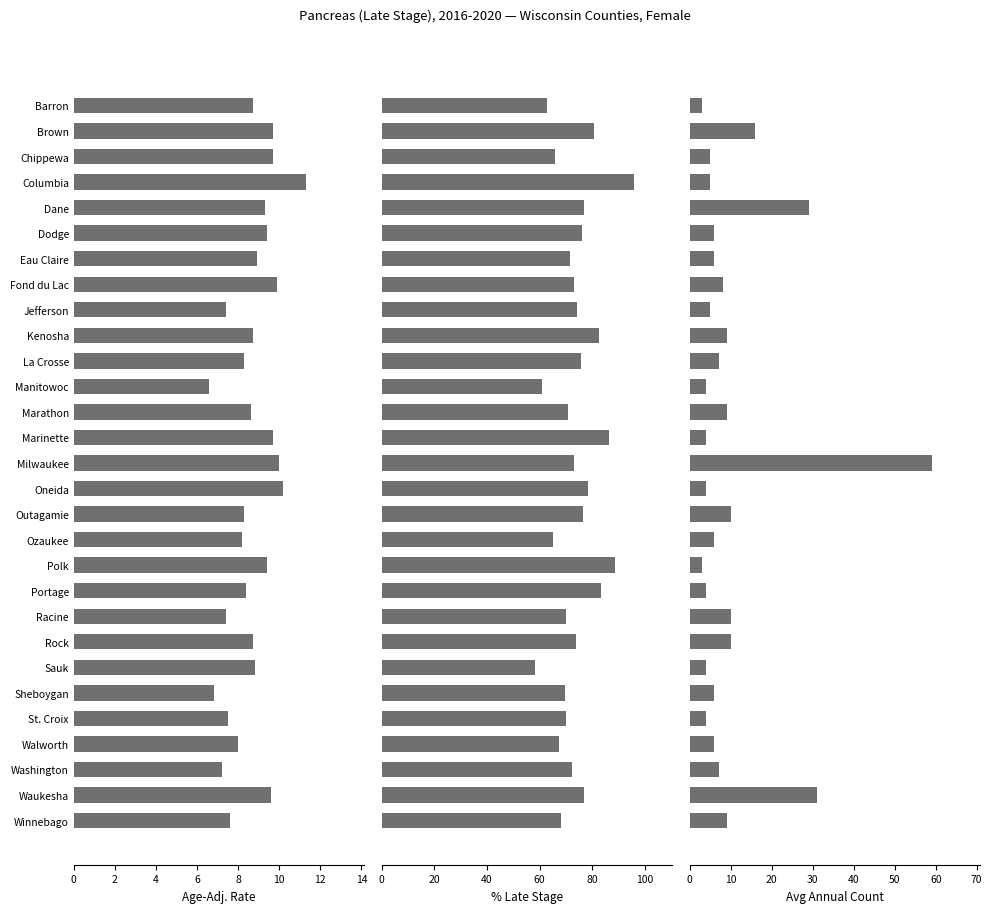

Which series changed the most between Marinette and Outagamie?

Percent Late Stage